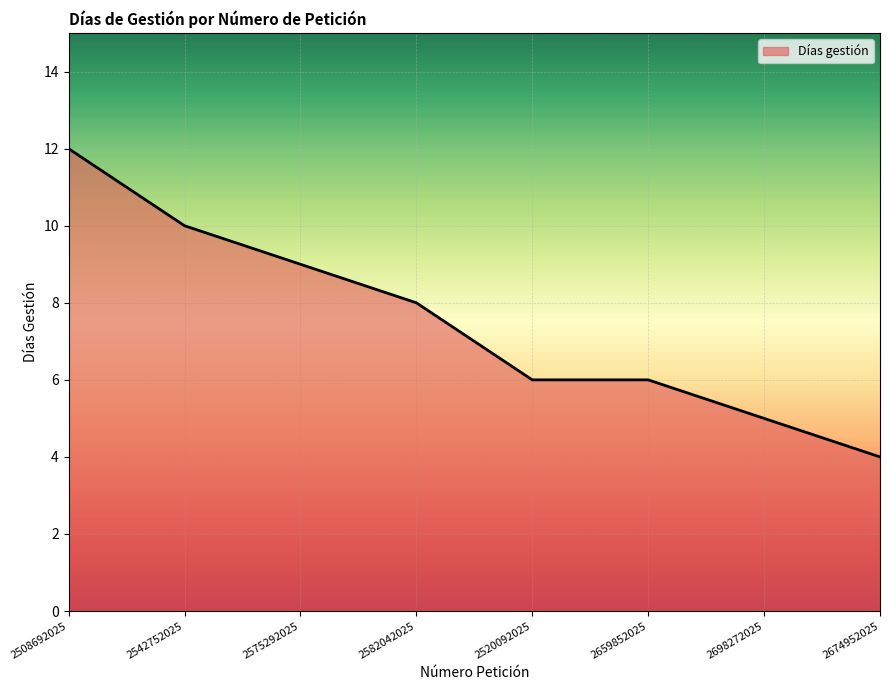

The chart shows a value of 2 at 2698272025. True or false?

False